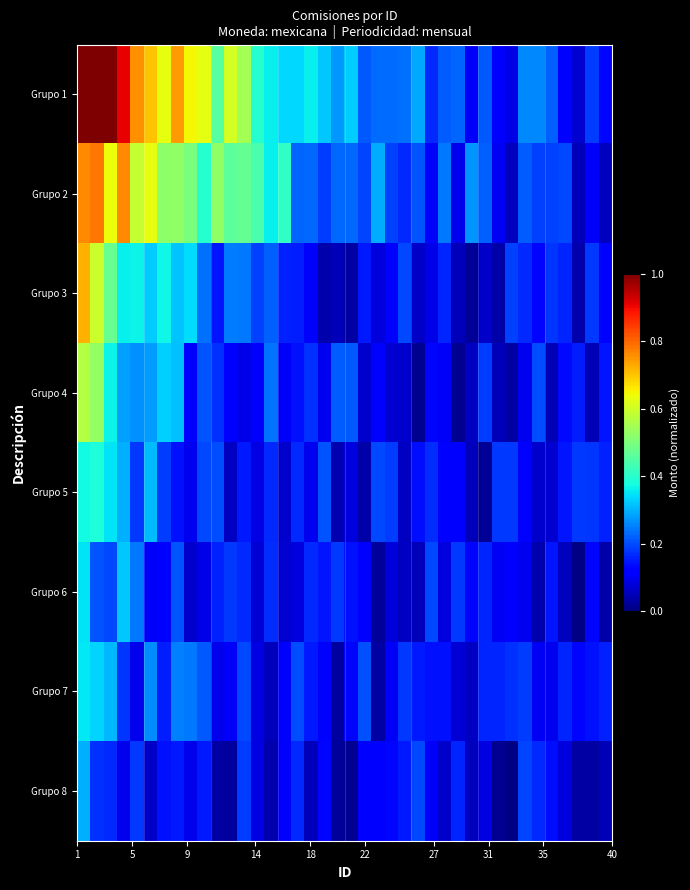

Reading left to right, list all the values displayed in this chart.

Grupo 1: 1.1	1.1	1.0	0.9	0.8	0.7	0.6	0.7	0.6	0.6	0.5	0.6	0.5	0.4	0.4	0.3	0.3	0.4	0.3	0.3	0.3	0.2	0.2	0.2	0.2	0.3	0.2	0.2	0.2	0.1	0.2	0.1	0.1	0.3	0.3	0.2	0.1	0.1	0.2	0.1
Grupo 2: 0.8	0.8	0.6	0.8	0.6	0.6	0.5	0.5	0.5	0.4	0.5	0.5	0.5	0.4	0.4	0.4	0.2	0.2	0.2	0.2	0.2	0.2	0.3	0.2	0.2	0.2	0.1	0.2	0.1	0.3	0.2	0.1	0.1	0.2	0.2	0.2	0.2	0.1	0.1	0.1
Grupo 3: 0.7	0.6	0.5	0.4	0.4	0.3	0.4	0.3	0.3	0.2	0.1	0.2	0.2	0.2	0.2	0.2	0.2	0.1	0.0	0.1	0.0	0.2	0.1	0.1	0.2	0.1	0.1	0.2	0.1	0.0	0.1	0.0	0.2	0.2	0.1	0.2	0.2	0.0	0.2	0.1
Grupo 4: 0.6	0.5	0.4	0.3	0.3	0.3	0.3	0.3	0.1	0.2	0.2	0.1	0.1	0.1	0.2	0.1	0.1	0.2	0.1	0.2	0.2	0.1	0.1	0.1	0.1	0.0	0.1	0.1	0.0	0.1	0.2	0.1	0.0	0.1	0.2	0.1	0.1	0.2	0.0	0.1
Grupo 5: 0.4	0.4	0.3	0.3	0.2	0.3	0.2	0.1	0.1	0.2	0.2	0.1	0.2	0.1	0.2	0.1	0.2	0.1	0.2	0.0	0.1	0.0	0.2	0.2	0.1	0.1	0.2	0.1	0.1	0.1	0.0	0.2	0.2	0.1	0.1	0.1	0.1	0.2	0.2	0.2
Grupo 6: 0.4	0.2	0.2	0.3	0.2	0.1	0.1	0.2	0.1	0.1	0.2	0.2	0.2	0.1	0.2	0.1	0.1	0.2	0.1	0.2	0.1	0.1	0.0	0.1	0.1	0.1	0.2	0.1	0.2	0.1	0.2	0.1	0.1	0.1	0.0	0.1	0.1	0.0	0.1	0.0
Grupo 7: 0.4	0.3	0.3	0.2	0.1	0.3	0.2	0.3	0.2	0.2	0.1	0.1	0.2	0.1	0.1	0.1	0.2	0.2	0.1	0.0	0.1	0.2	0.0	0.1	0.2	0.2	0.1	0.1	0.1	0.1	0.2	0.2	0.2	0.2	0.1	0.1	0.2	0.1	0.1	0.2
Grupo 8: 0.3	0.2	0.2	0.1	0.2	0.1	0.1	0.2	0.1	0.1	0.0	0.0	0.2	0.1	0.0	0.1	0.2	0.1	0.1	0.0	0.0	0.1	0.1	0.1	0.1	0.2	0.1	0.1	0.2	0.1	0.1	0.0	0.0	0.2	0.2	0.1	0.1	0.0	0.0	0.1